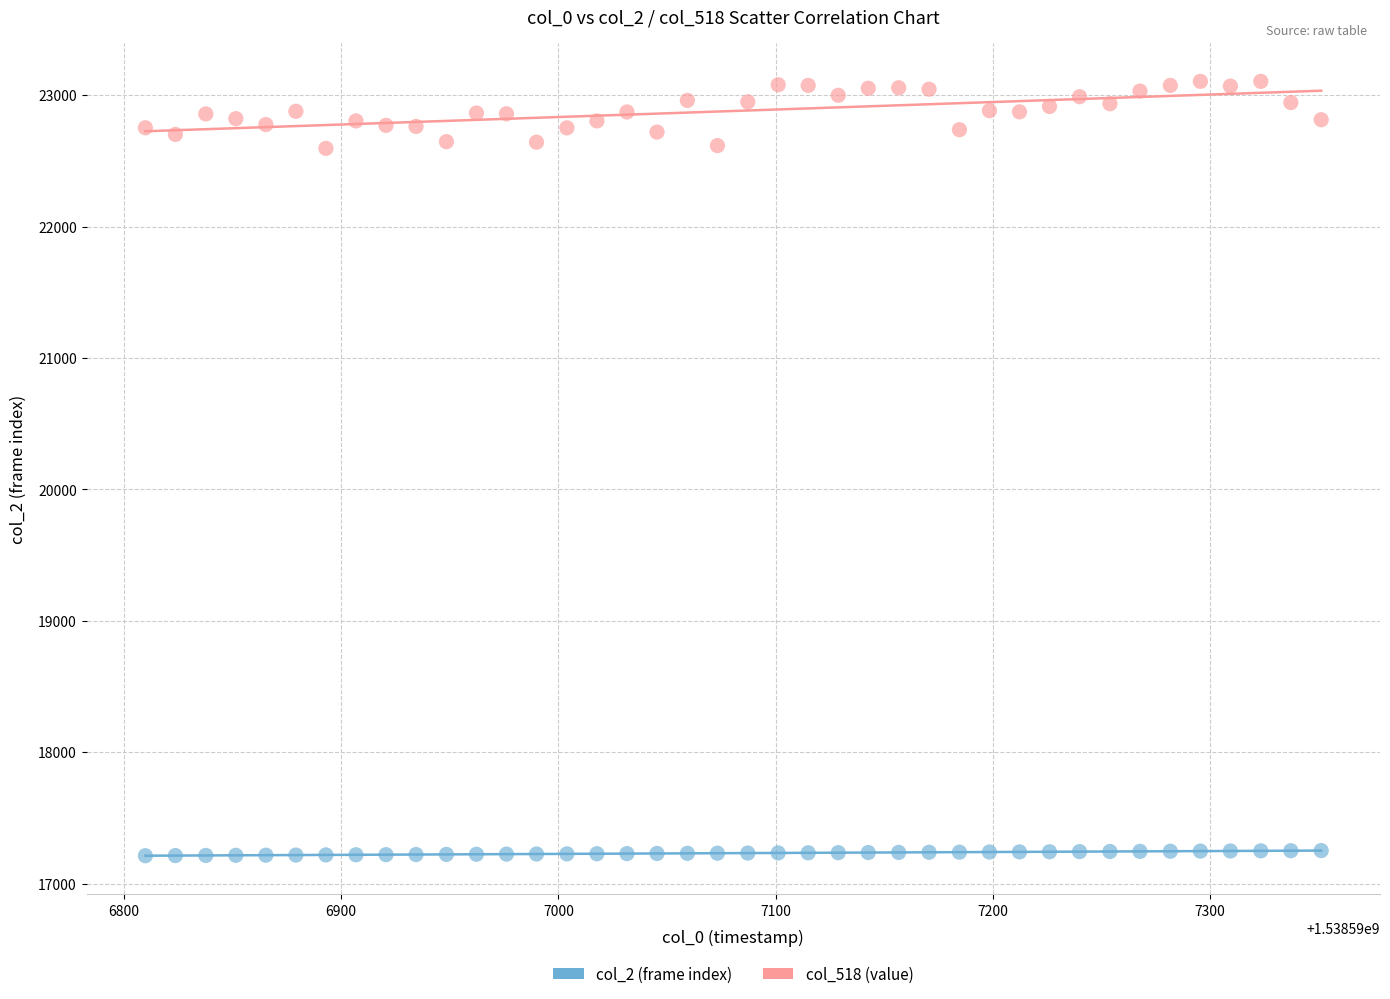

Which series reaches the maximum Y coordinate?

col_518 (value)